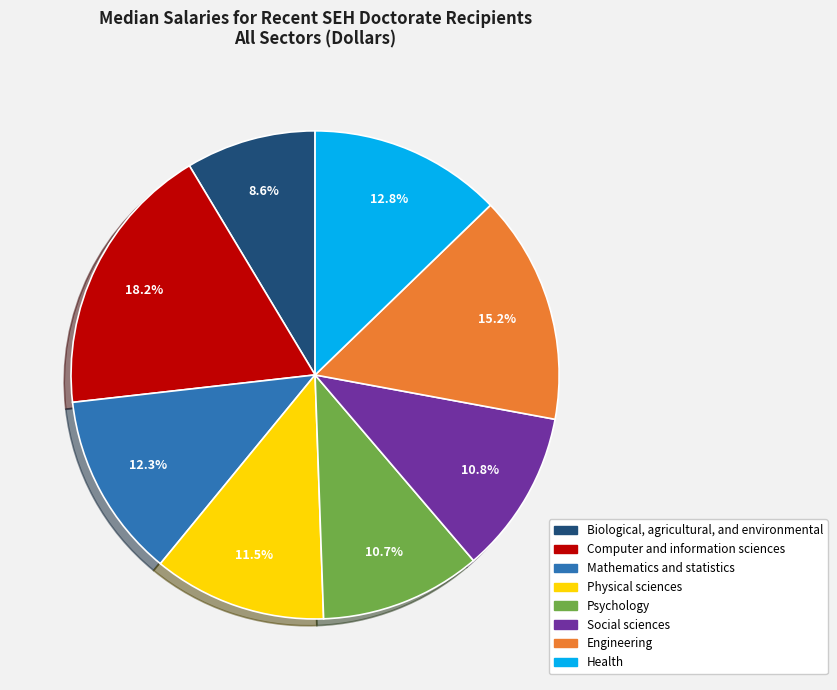

What portion of the pie excludes Biological, agricultural, and environmental?

91.4%